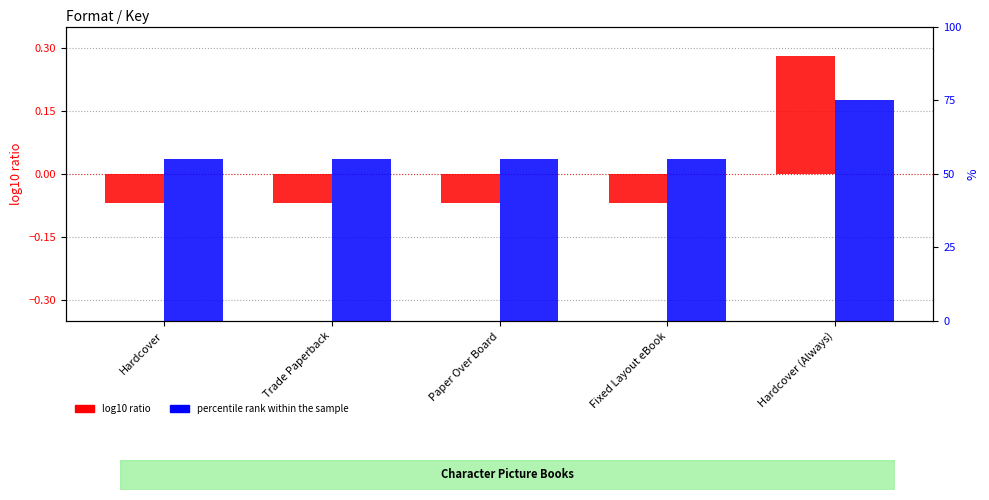

What is the value of the percentile rank within the sample bar at the 5th from the left?

75.0